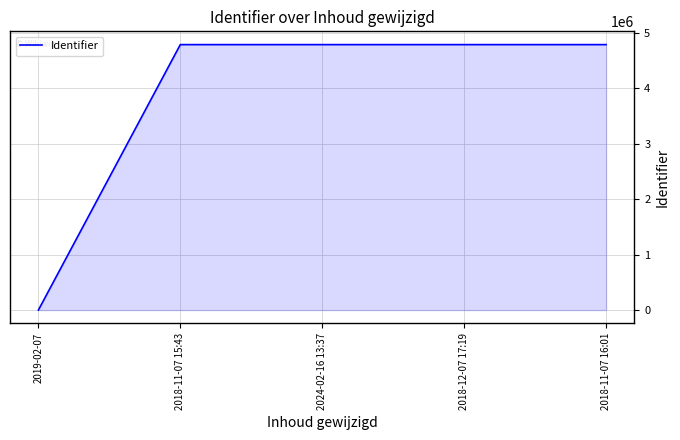

Is it true that the value at 2018-12-07 17:19 is 8473233?

False